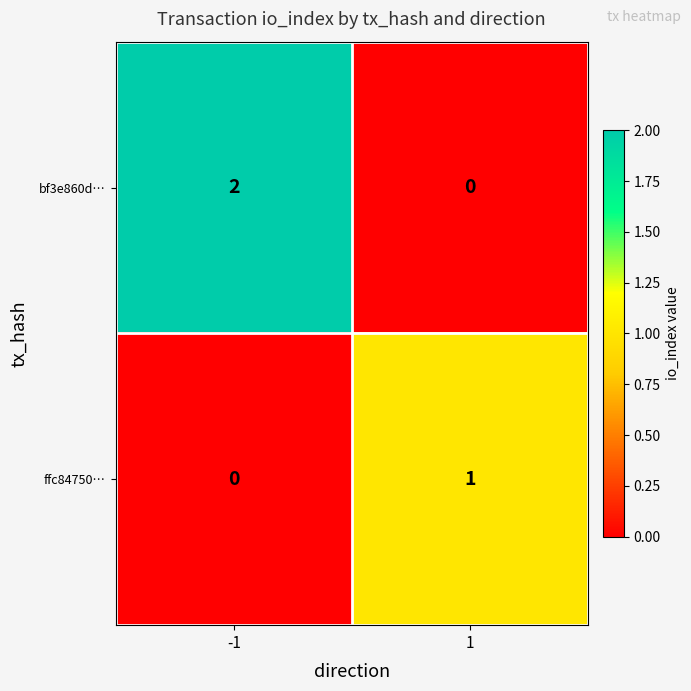

The bf3e860d… series shows -1 at 1. True or false?

False